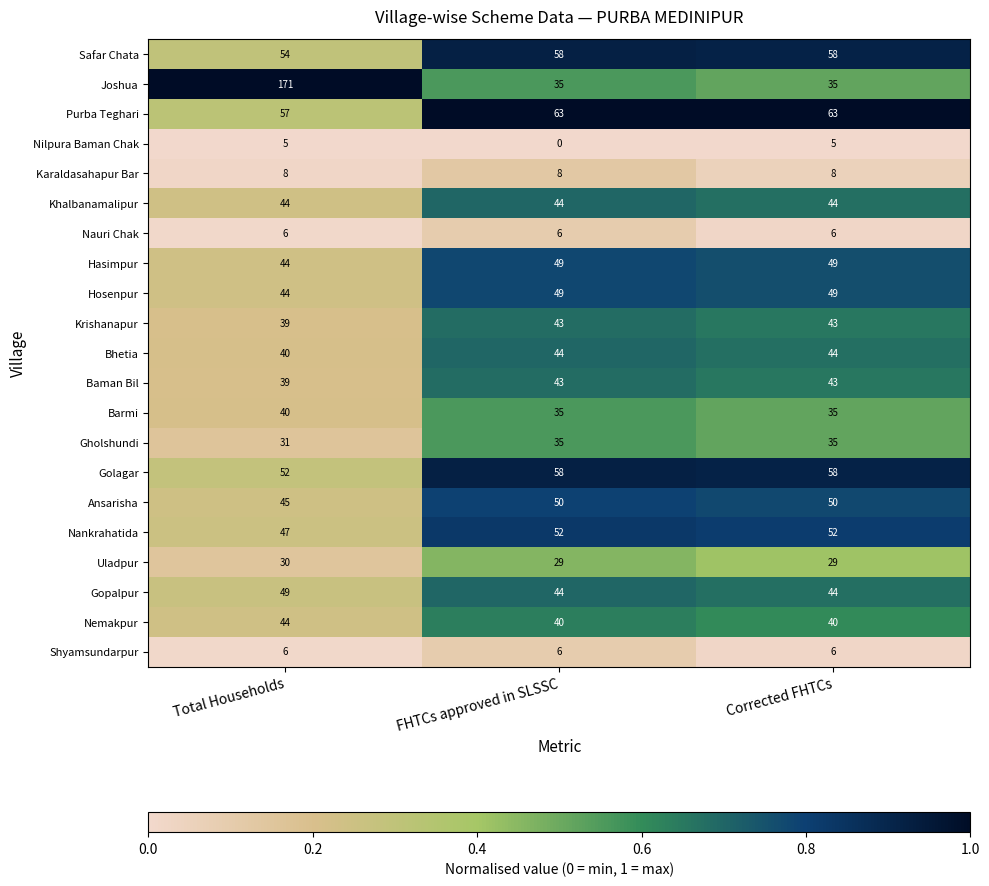

Count the number of data series in this chart.

21